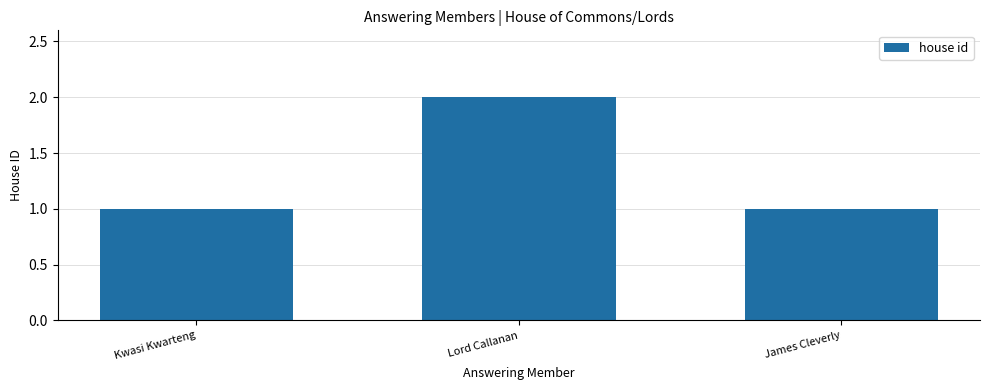

Reading right to left, extract all data points from this chart.

James Cleverly=1	Lord Callanan=2	Kwasi Kwarteng=1